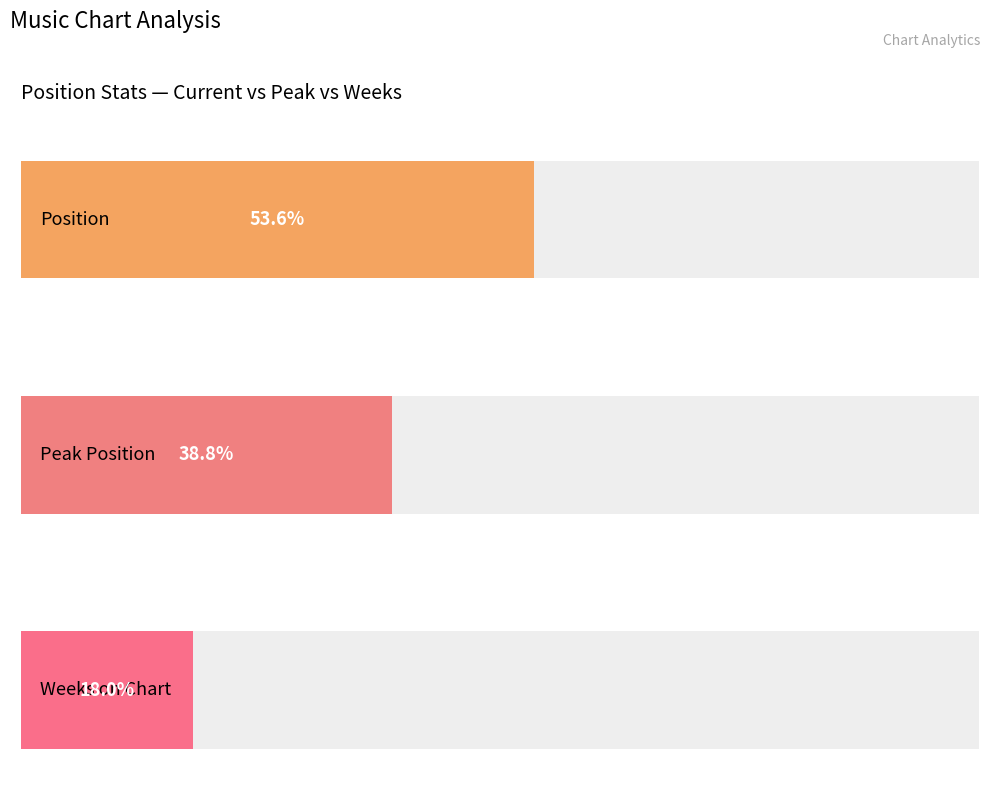

The Peak Position series shows 2 at 13. True or false?

False